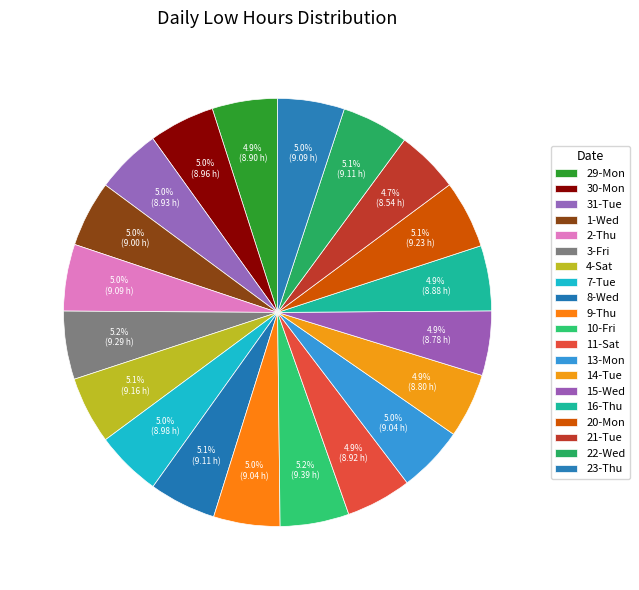

Does 10-Fri represent more than half of the total?

No